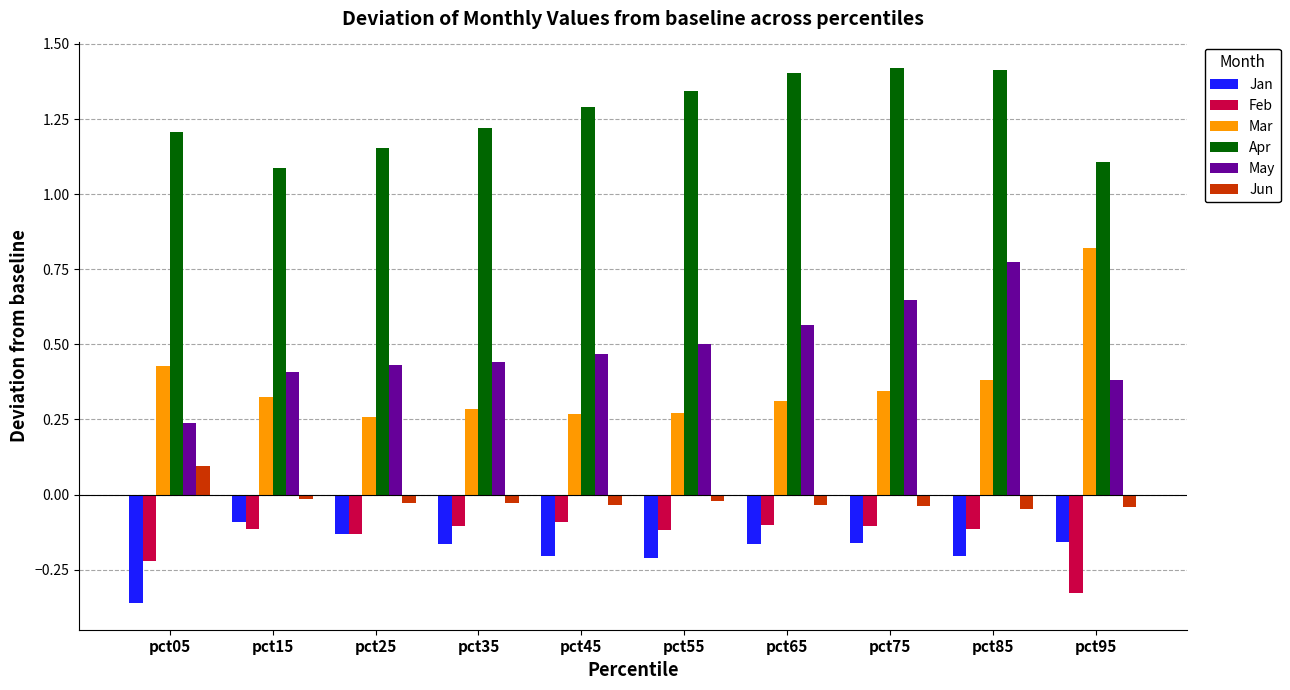

What is the spread (max minus min) of values at pct45?

1.5